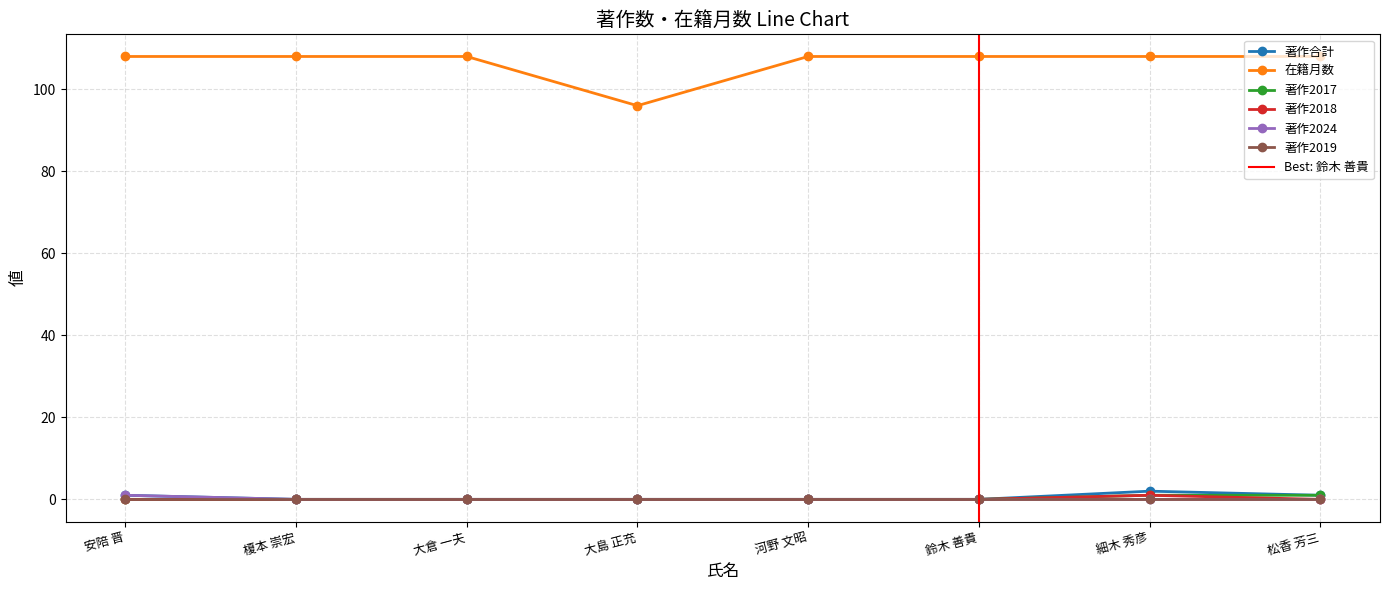

What is the difference between the maximum and minimum values in the 著作2018 series?

1